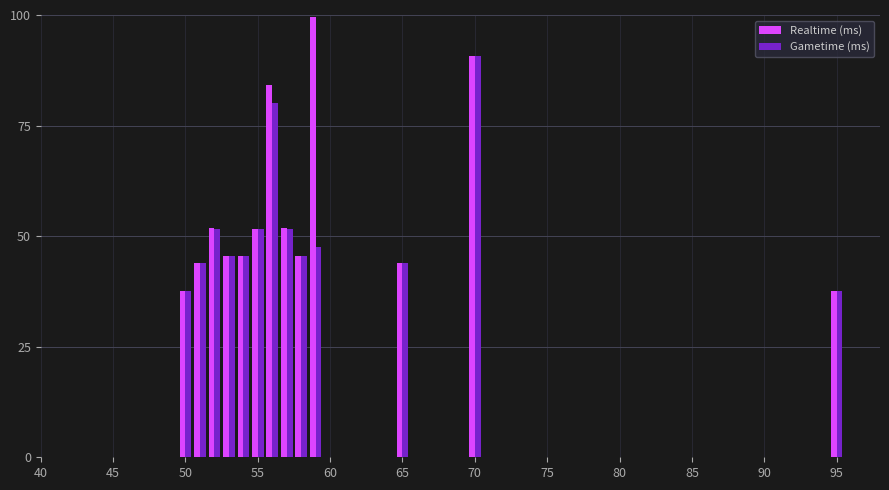

List the series in order of their overall mean, highest first.

Realtime (ms), Gametime (ms)